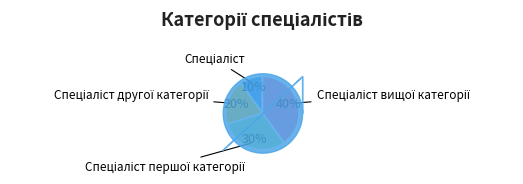

Is there any slice that represents more than half of the pie?

No